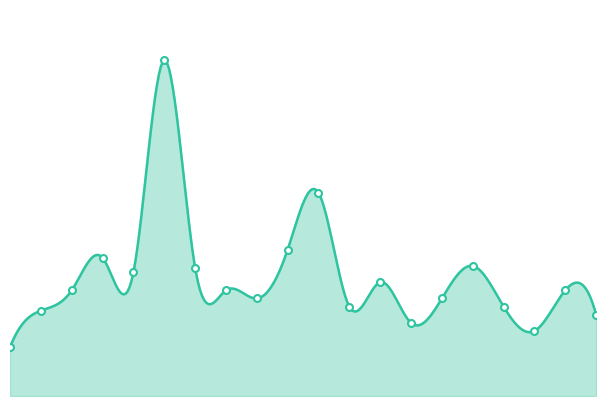

True or false: there are more than 2 points higher than both neighbors.

True